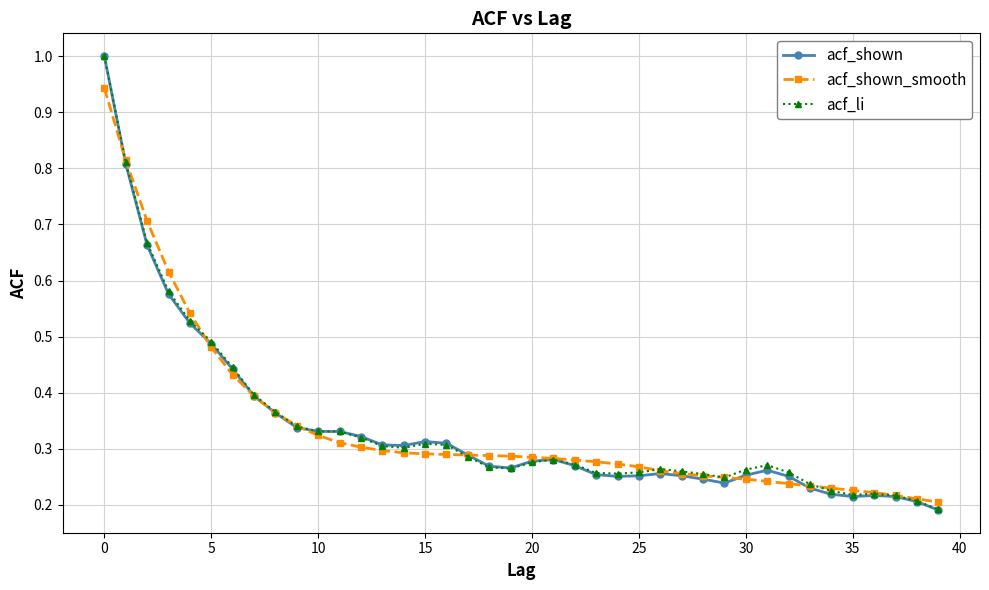

Which series has the largest range (max minus min)?

acf_shown